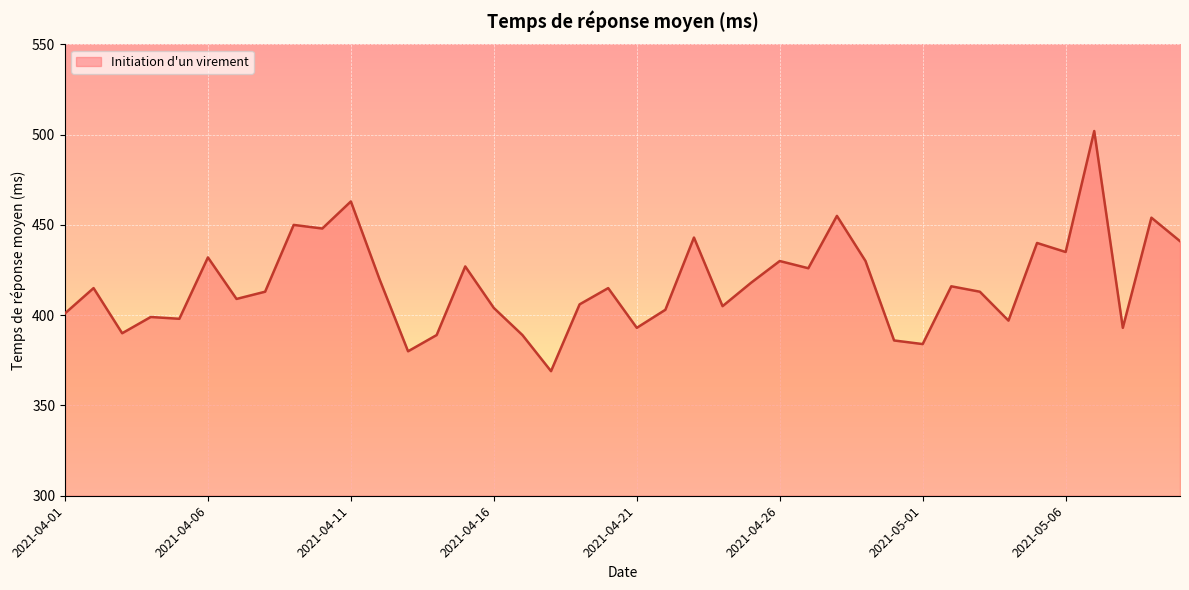

What is the difference between the maximum and minimum values?

133